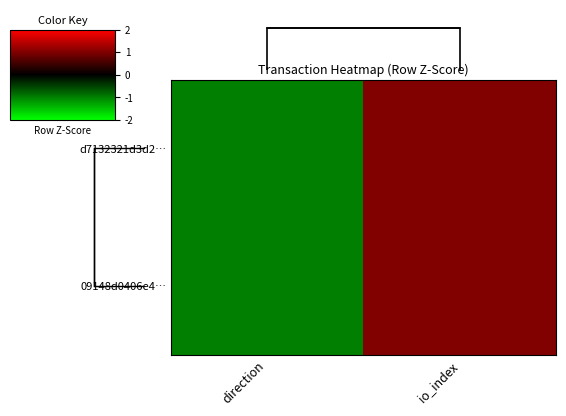

At which category is the sum across all series the highest?

io_index